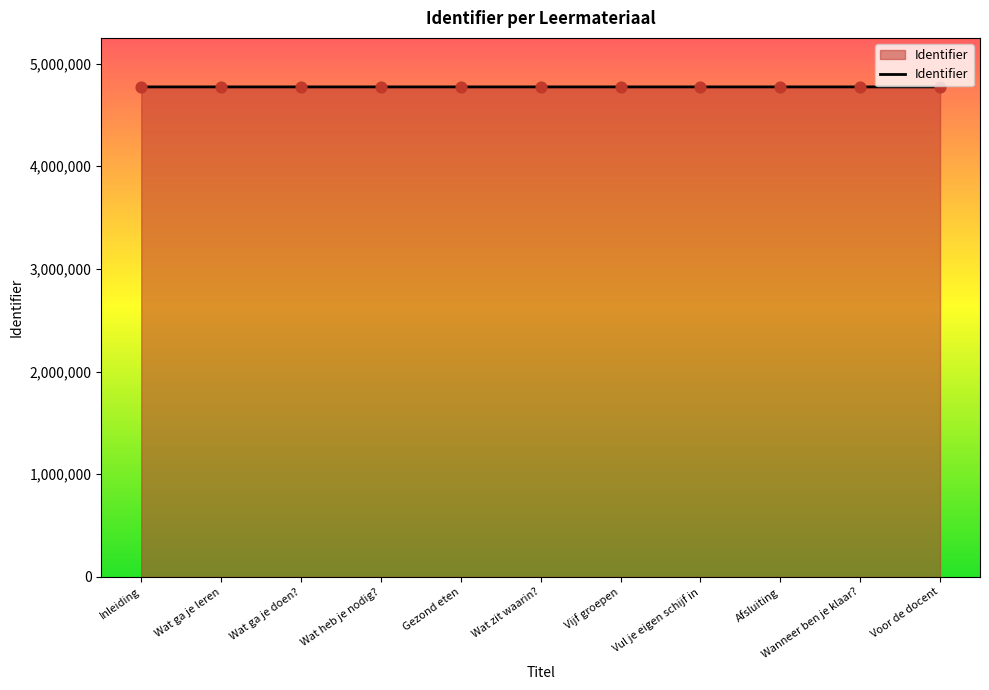

What is the change in value from Wat ga je leren to Wat heb je nodig??

+6